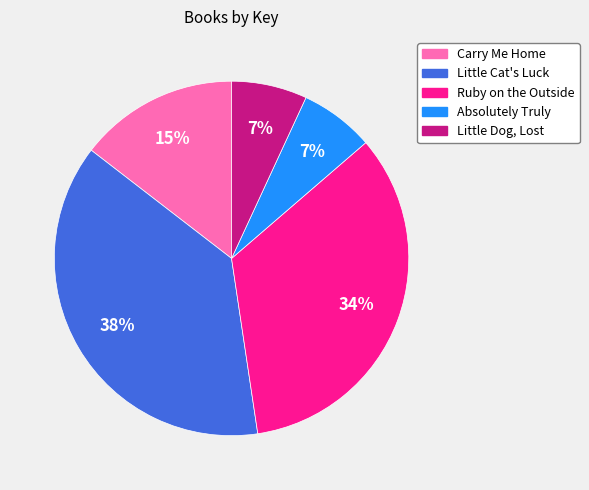

How many segments does this pie chart have?

5